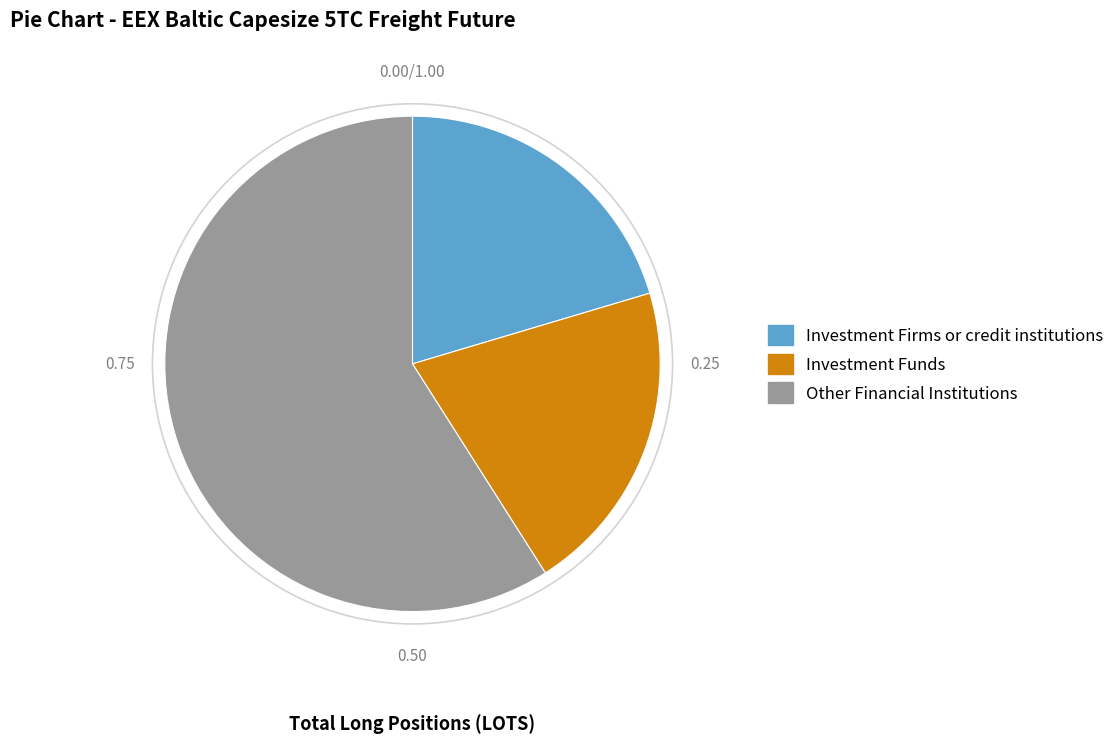

Which category accounts for the majority?

Other Financial Institutions